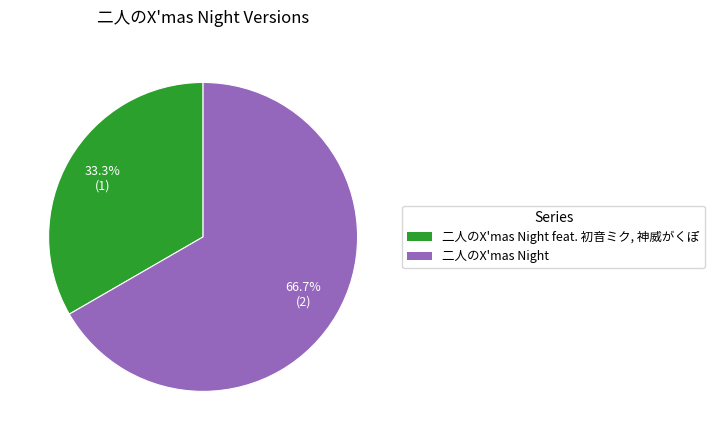

Does any single category account for the majority?

Yes